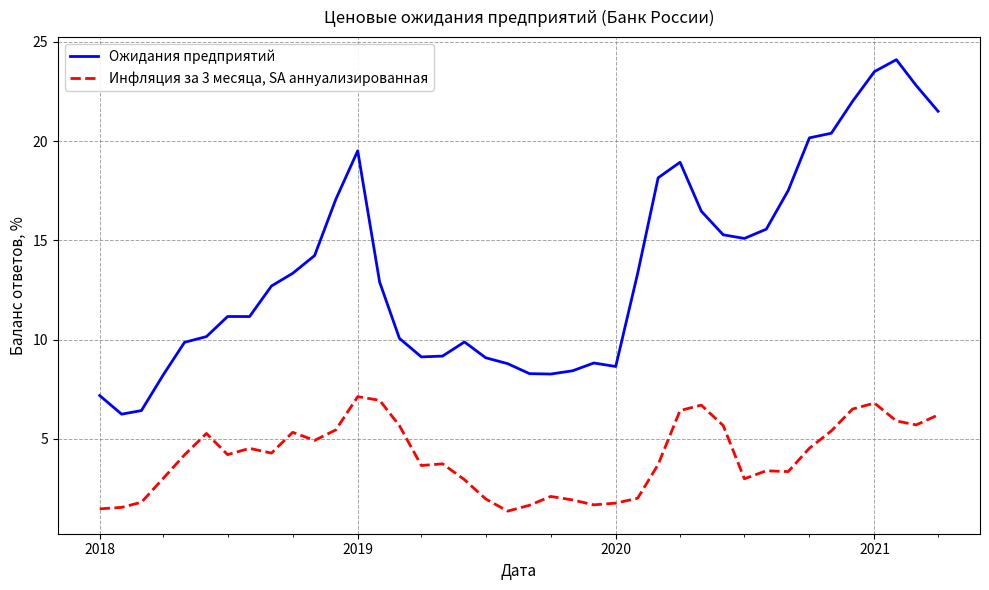

What is the average value of the Ожидания предприятий series?

13.6